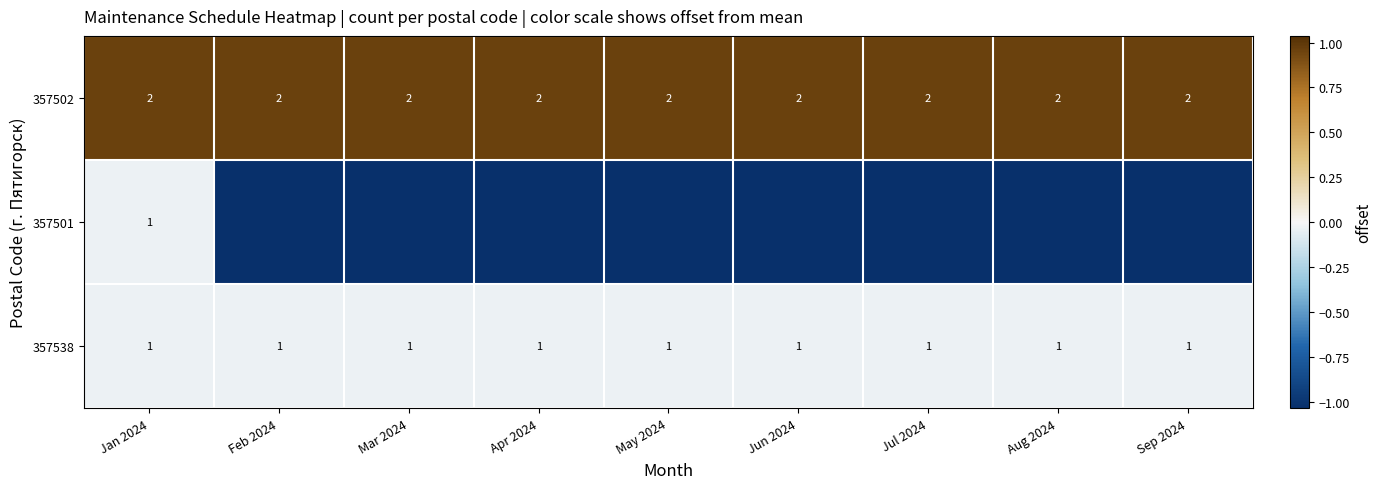

Which series has the largest total across all categories?

357502